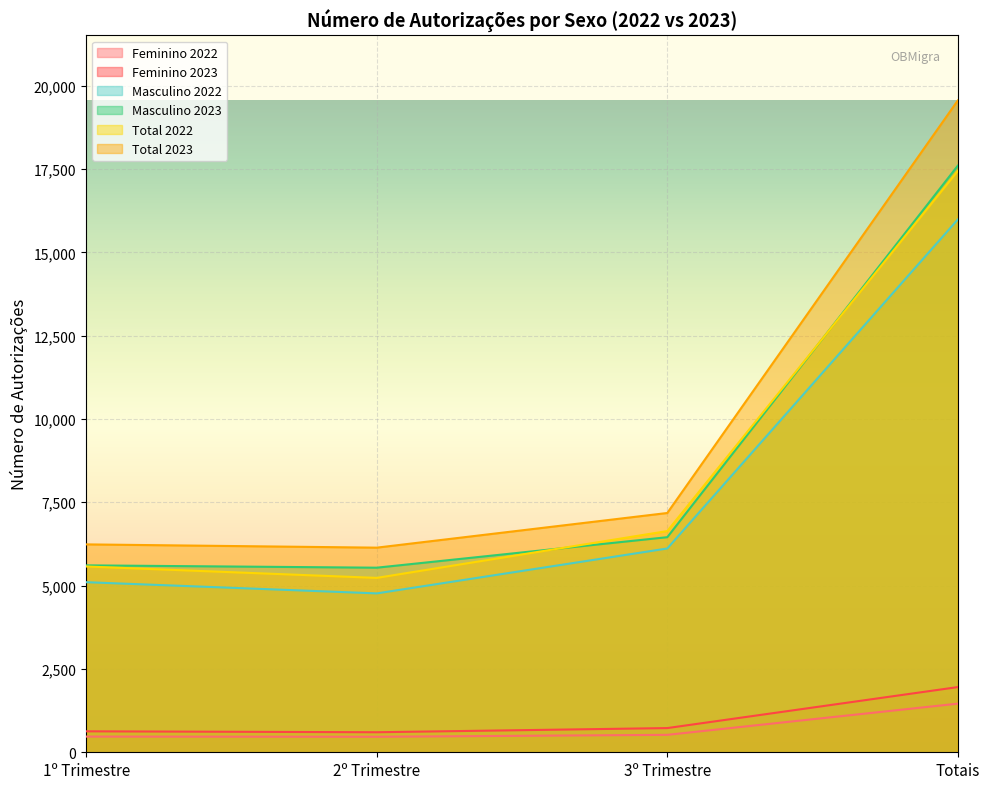

At which category is the sum across all series the highest?

Totais